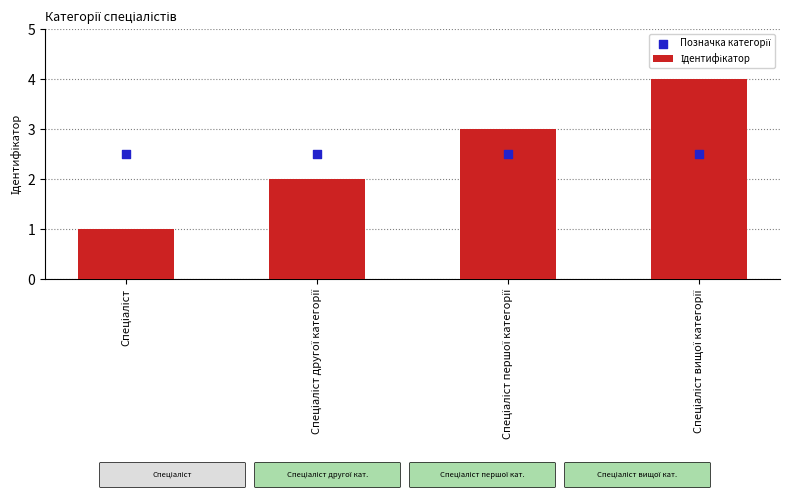

What are all the series names shown in the legend?

Ідентифікатор, Позначка категорії